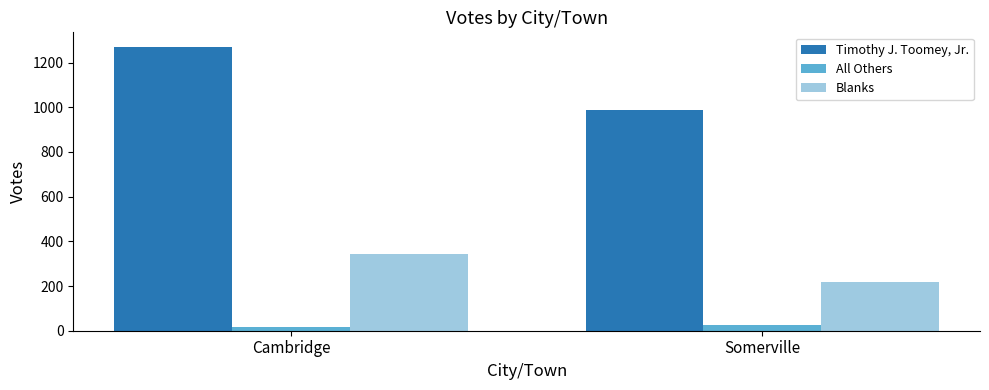

Count the Timothy J. Toomey, Jr. values in the range 986 to 1272.

2